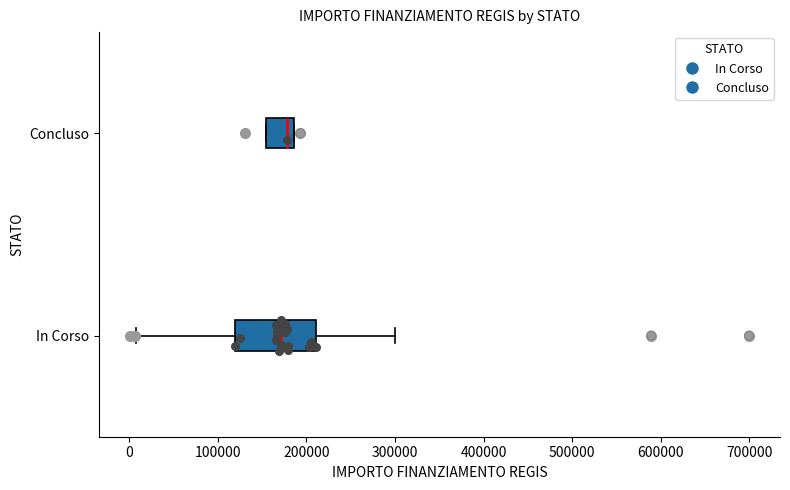

Reading bottom to top, read every box against the x-axis: the position of its median line, the range the box covers, and the ends of its whiskers. The values are not printed on the chart, so give them approximately, as read against the axis.

In Corso: median 170000, box 120000 to 210000, whiskers 10000 to 300000
Concluso: median 180000, box 150000 to 190000, whiskers 150000 to 190000